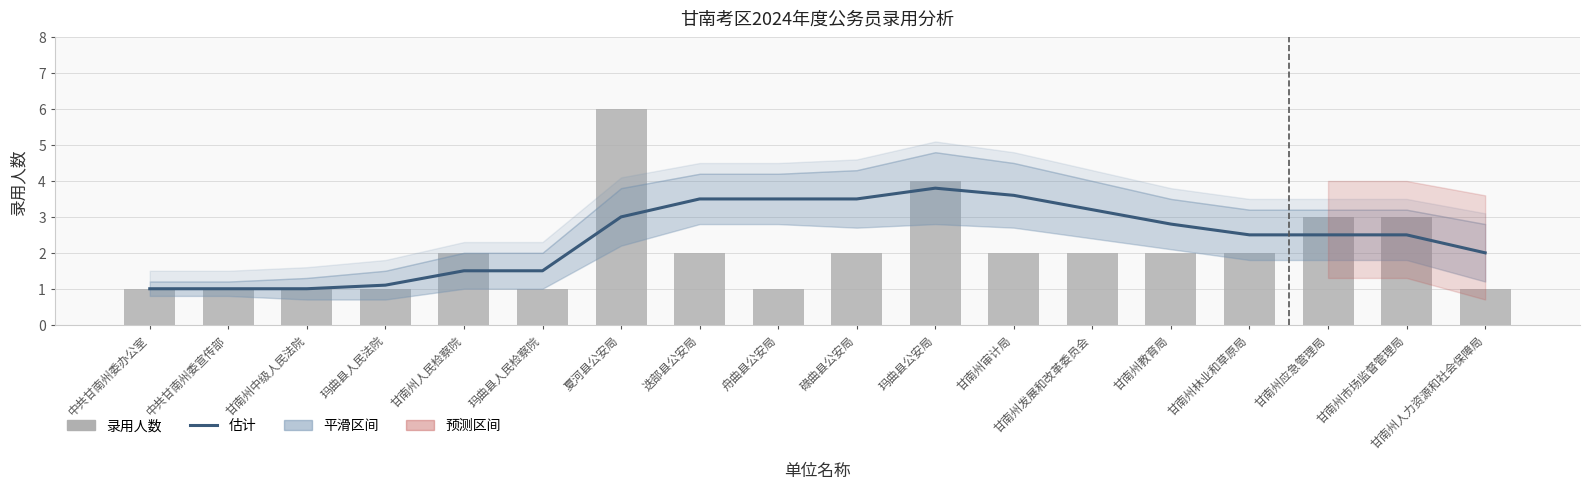

What is the sum of the 平均估计 values at 迭部县公安局 and 甘南州应急管理局?

6.0